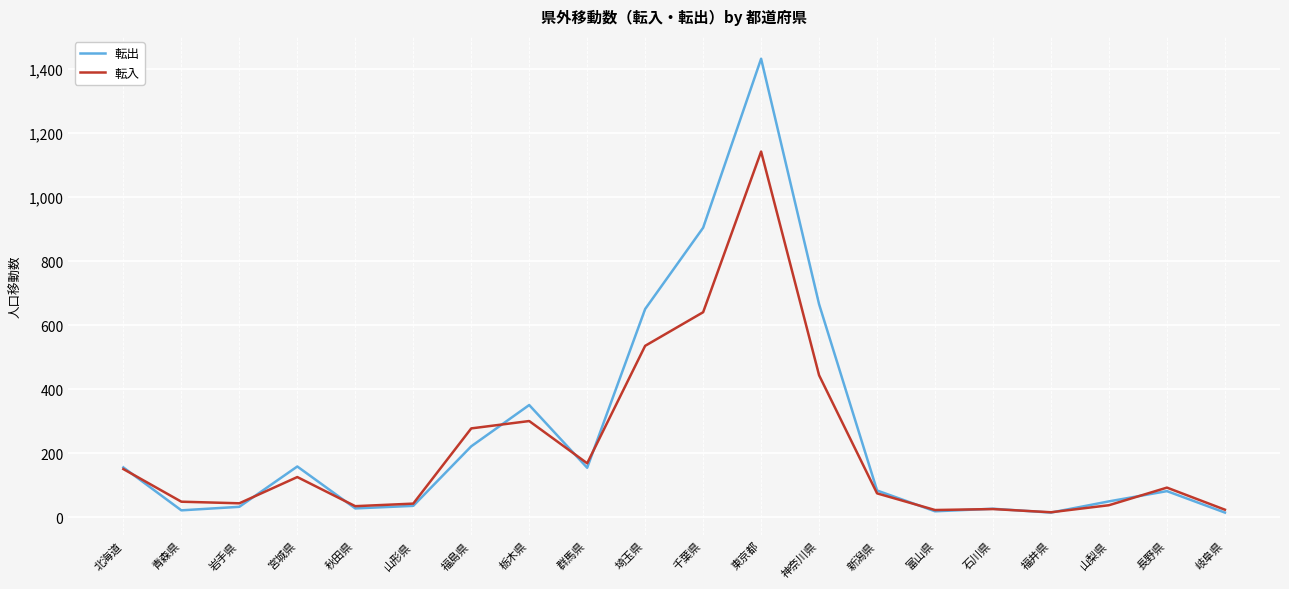

What is the total value across all series at 岩手県?

75